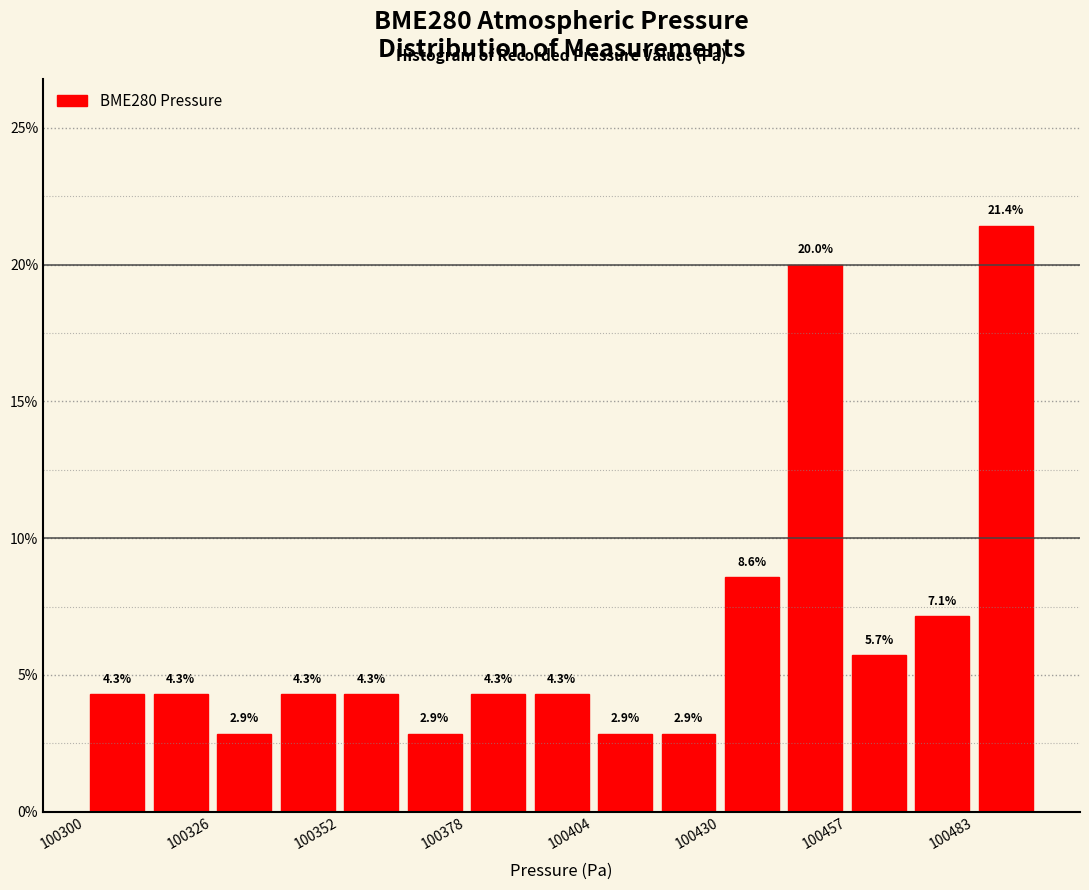

Read against the x-axis, roughly where is the centre of the tallest bar?

100490